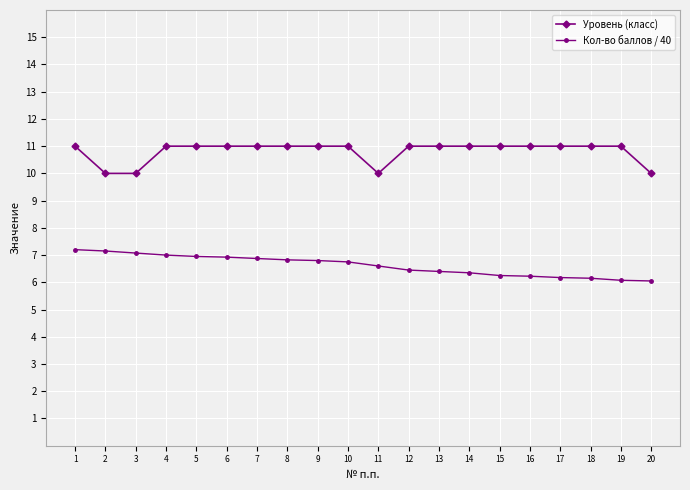

The value of Кол-во баллов / 40 at 1 is 7.2. True or false?

True